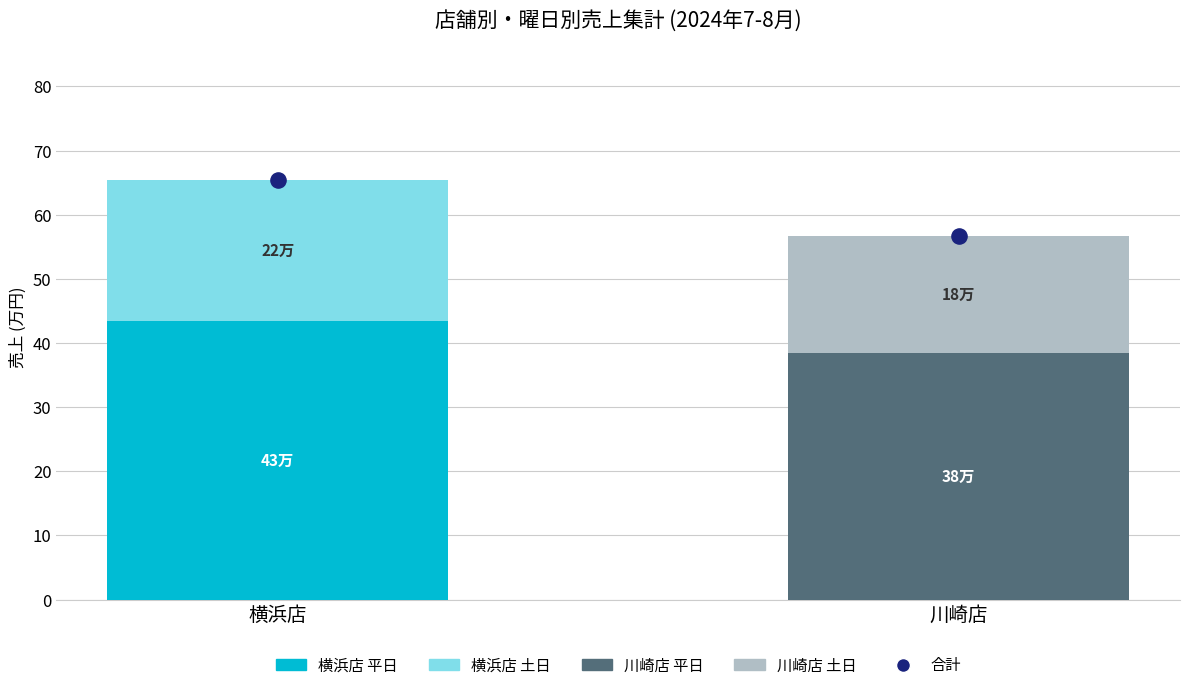

Is the value of 合計 at 横浜店 greater than the value of 平日 at 川崎店?

Yes